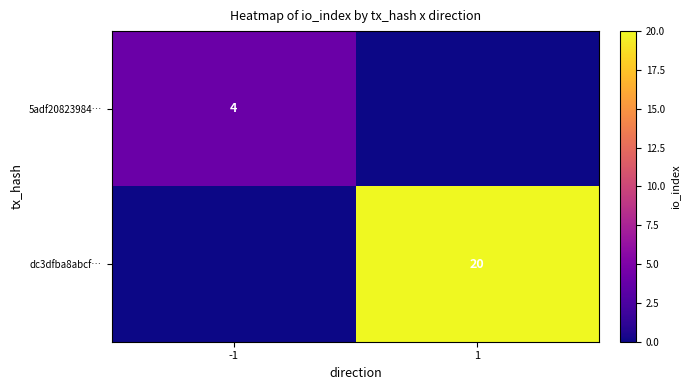

The value of dc3dfba8abcf… at 1 is 20. True or false?

True